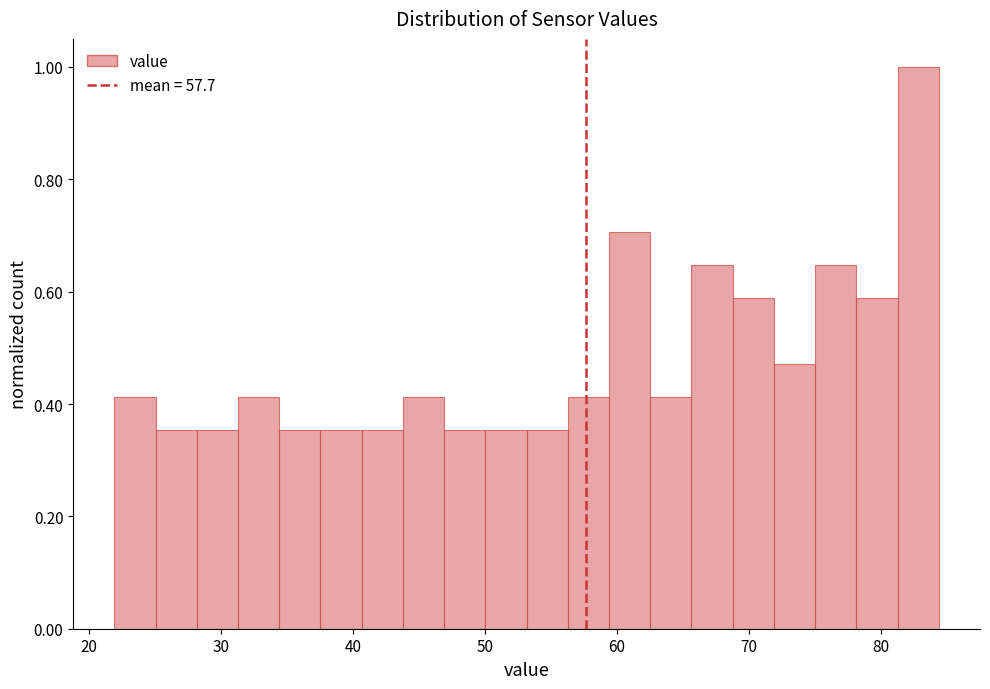

Around what value on the x-axis is the tallest bar? Give the approximate position of its centre, as read against the axis.

83